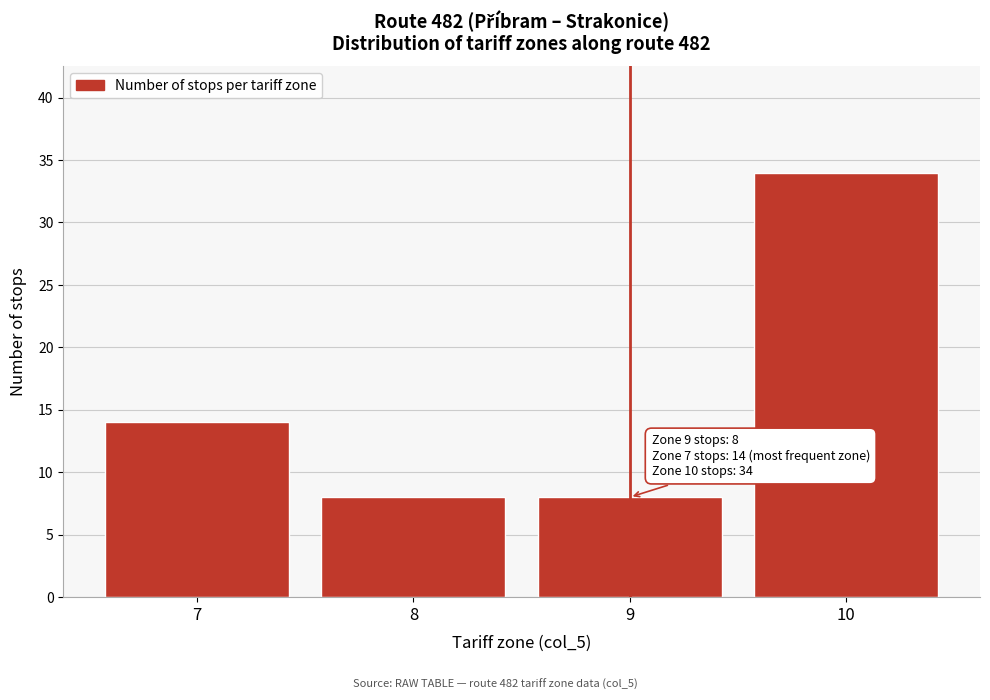

Over which range of the x-axis is the bar tallest?

9.5 to 10.5